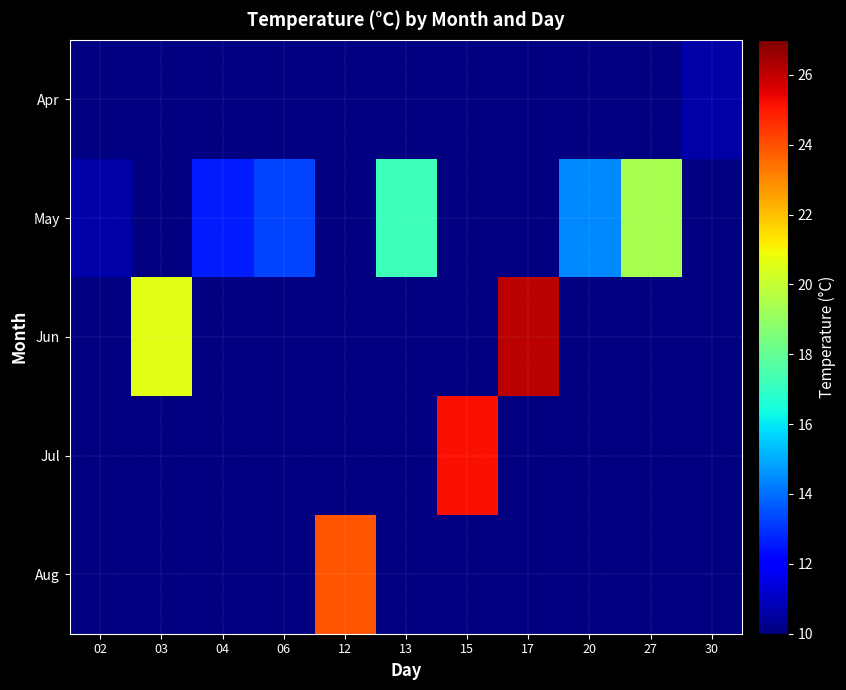

Which series changed the most between 06 and 27?

May